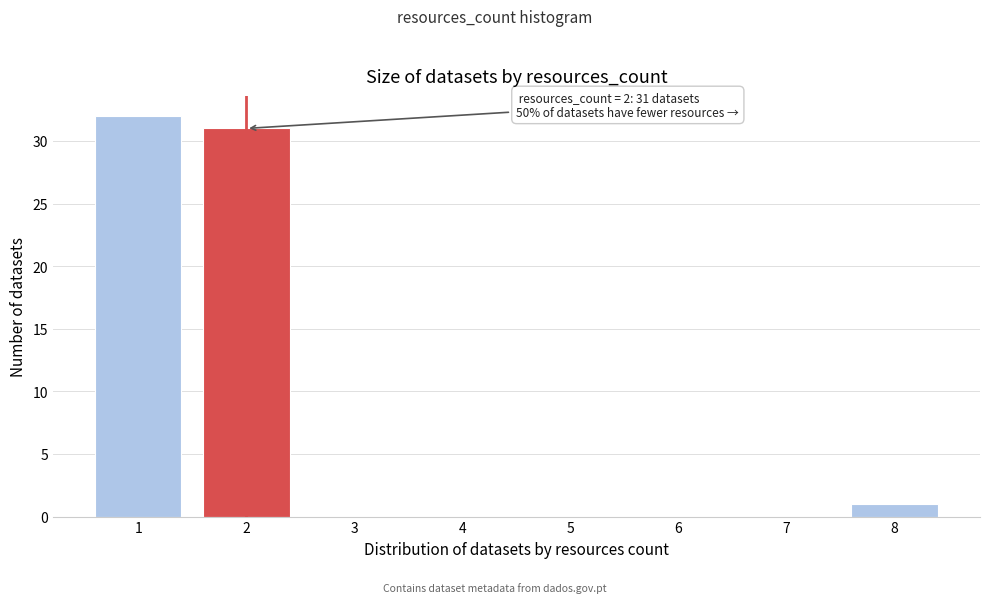

Over which range of the x-axis is the bar tallest?

0.5 to 1.5